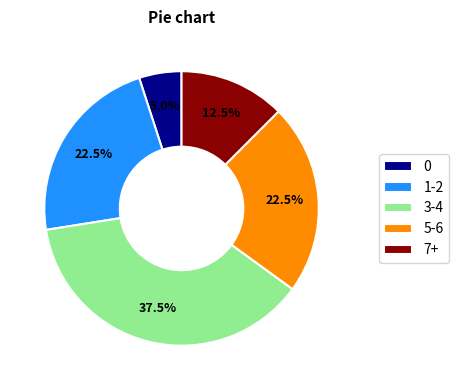

Does any single category account for the majority?

No